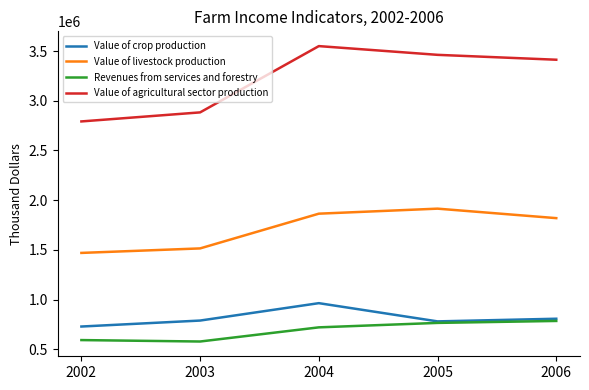

Is it true that Value of agricultural sector production equals 3549575 at 2004?

True